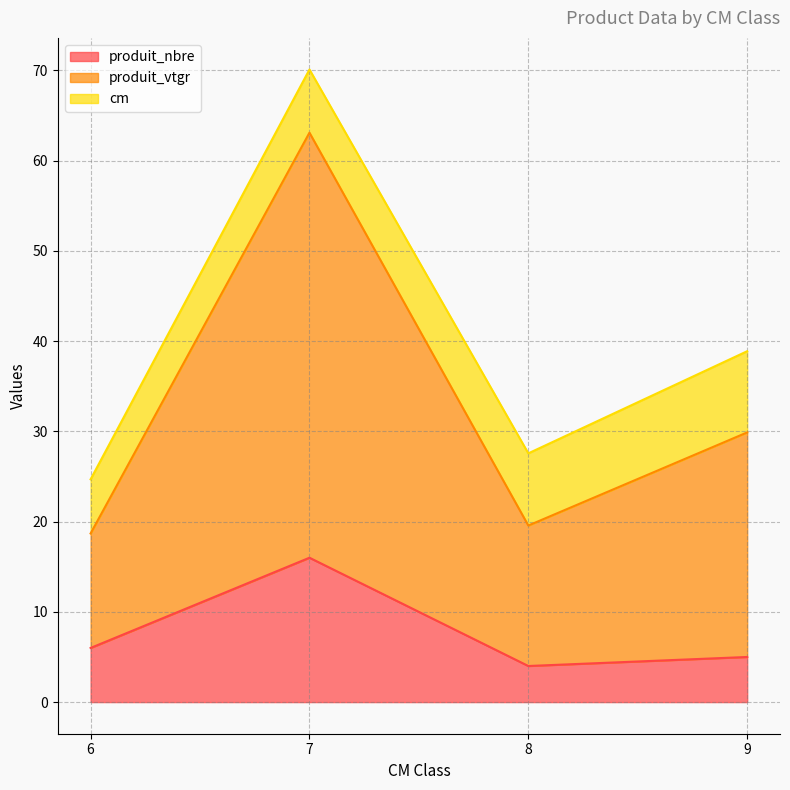

True or false: produit_vtgr and produit_nbre cross at least once.

False